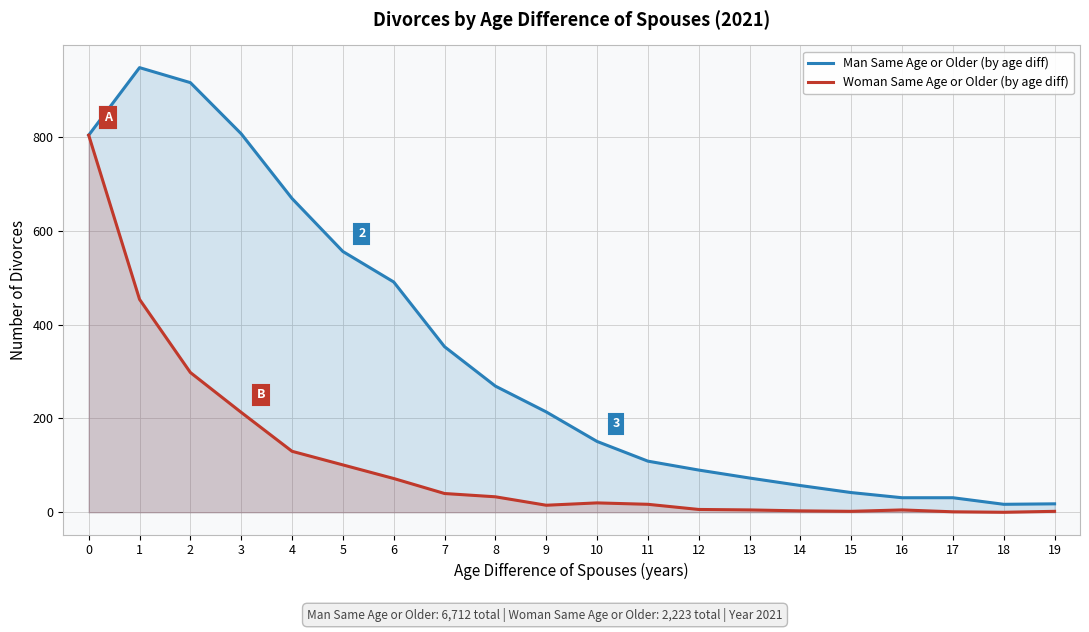

What is the difference between the highest and lowest values at 5?

455